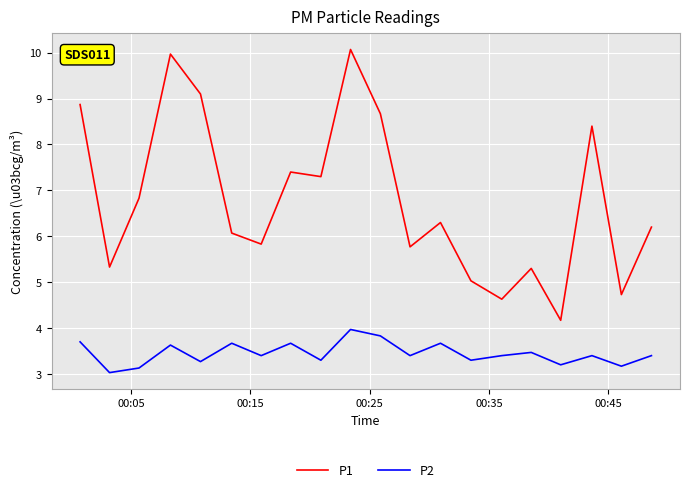

What is the maximum value shown in the chart?

10.1